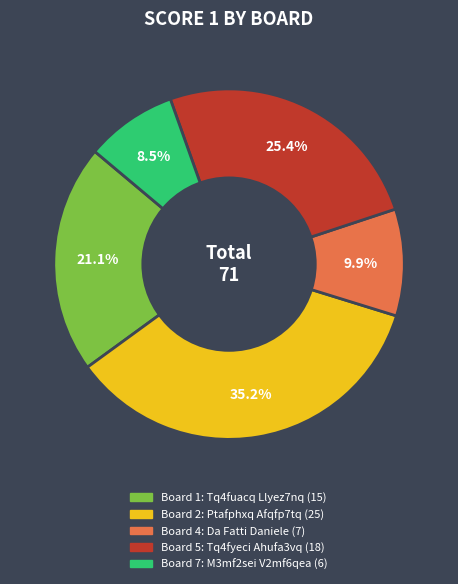

Is there any slice that represents more than half of the pie?

No